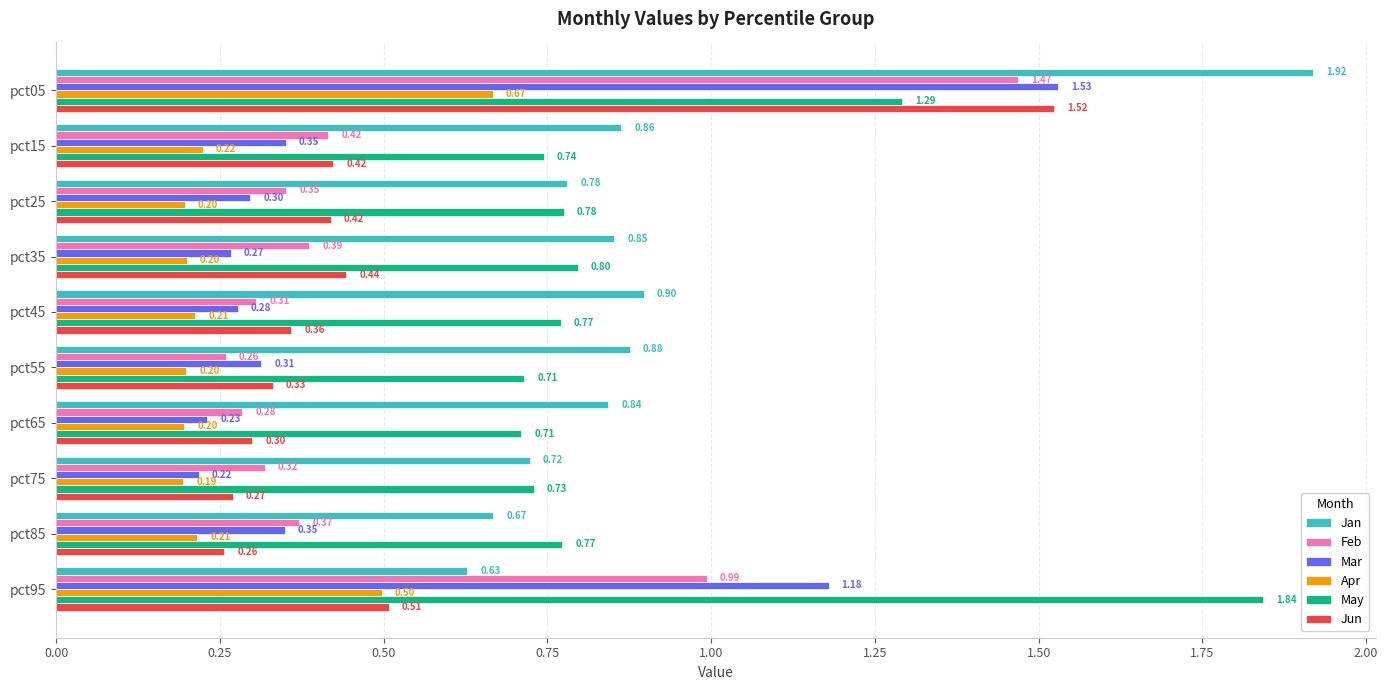

Which series has the largest total across all categories?

May